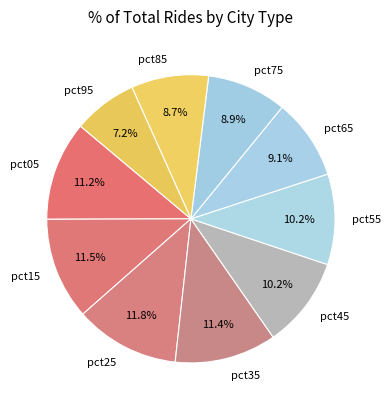

How much of the chart is everything except pct35?

88.6%